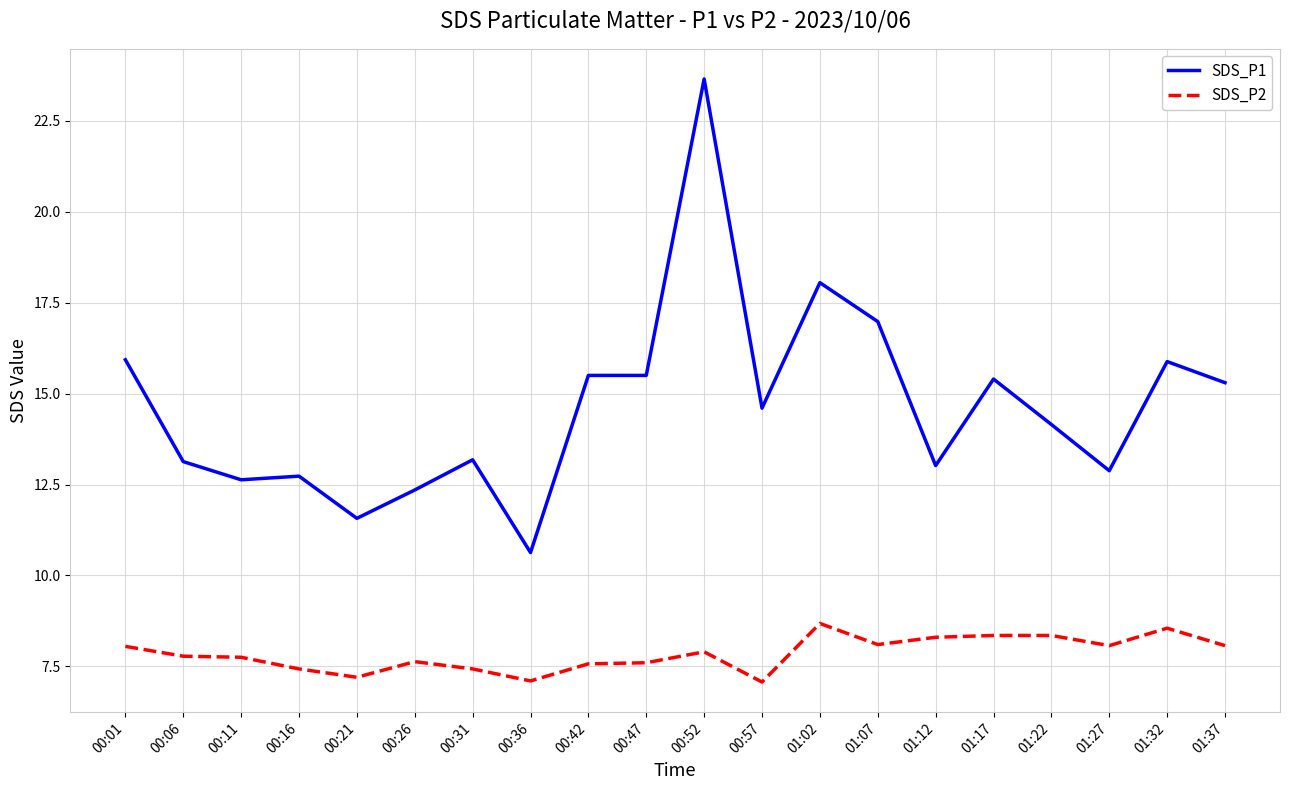

The value of SDS_P2 at 00:52 is 12.5. True or false?

False